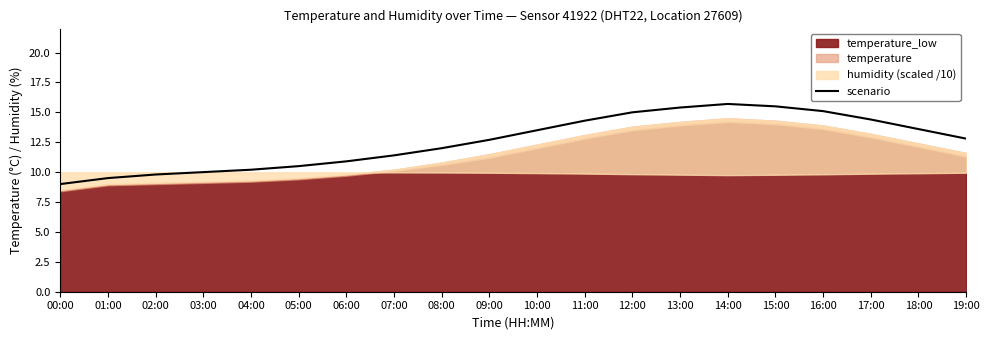

How many values are below 12?

8